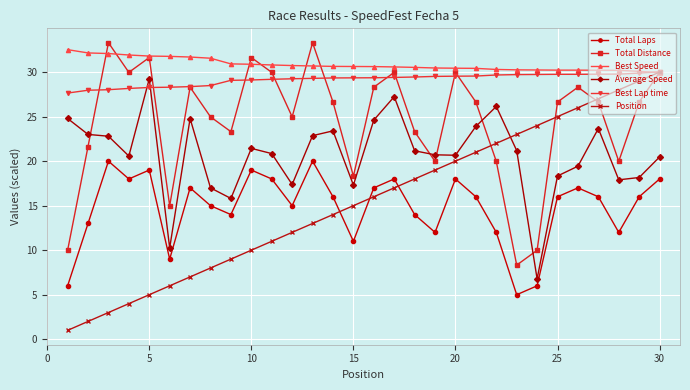

What is the average value of the Best Speed series?

30.8